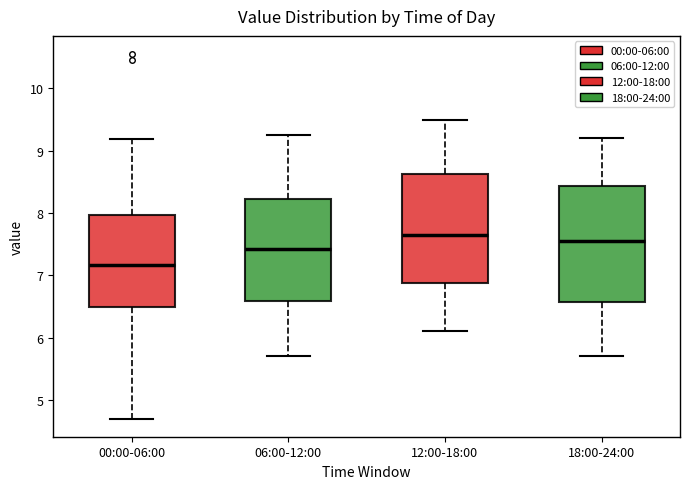

Where is the lower edge of the box for 06:00-12:00 on the y-axis? The values are not printed on the chart, so give them approximately, as read against the axis.

6.6